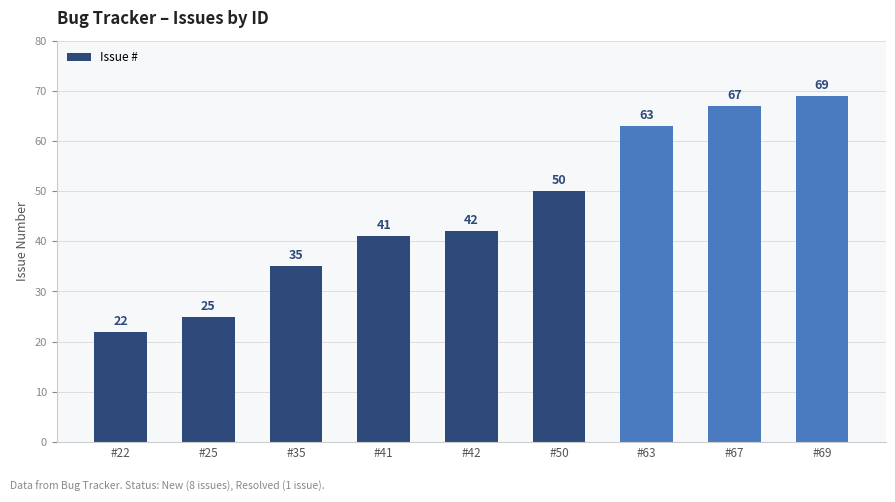

What is the sum of all values?

414